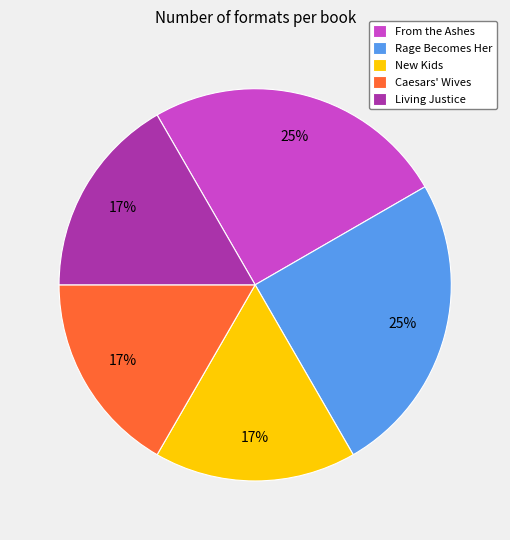

Approximately how many times larger is the value at Living Justice compared to From the Ashes?

0.7